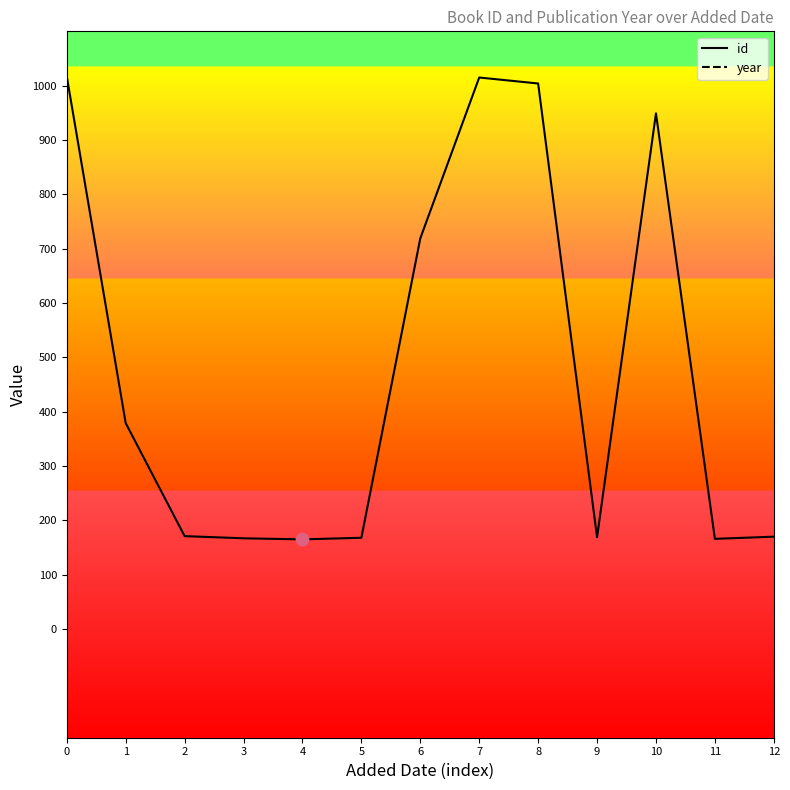

Which series contains the lowest Y value?

id